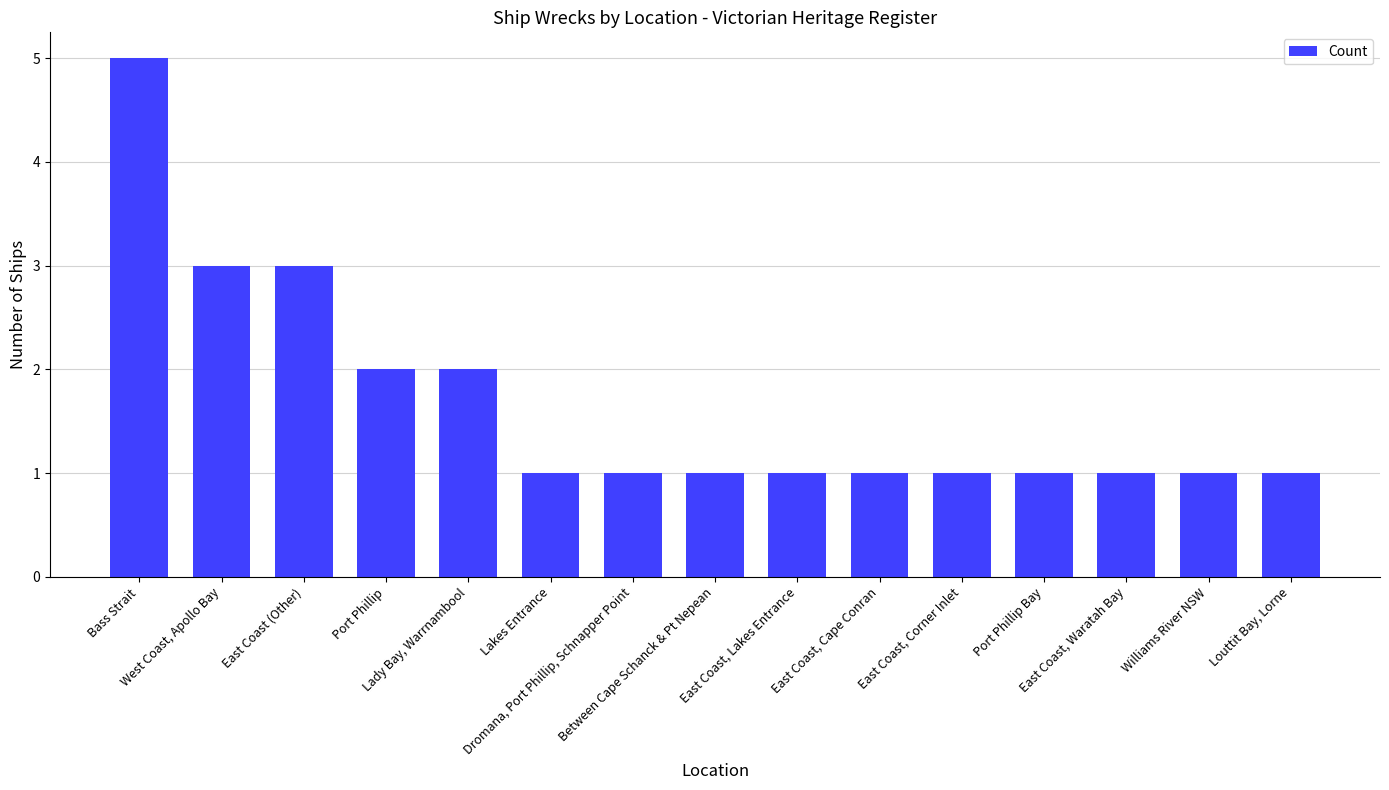

What is the sum of the values at East Coast, Cape Conran and Louttit Bay, Lorne?

2